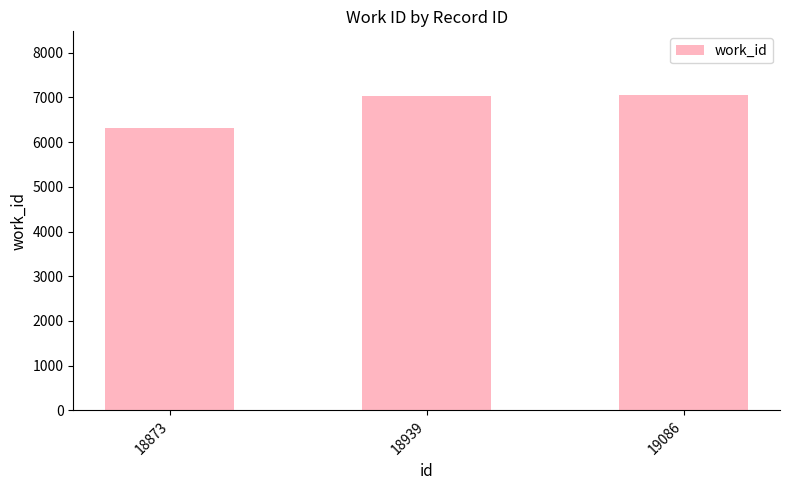

Approximately how many times larger is the value at 19086 compared to 18939?

1.0